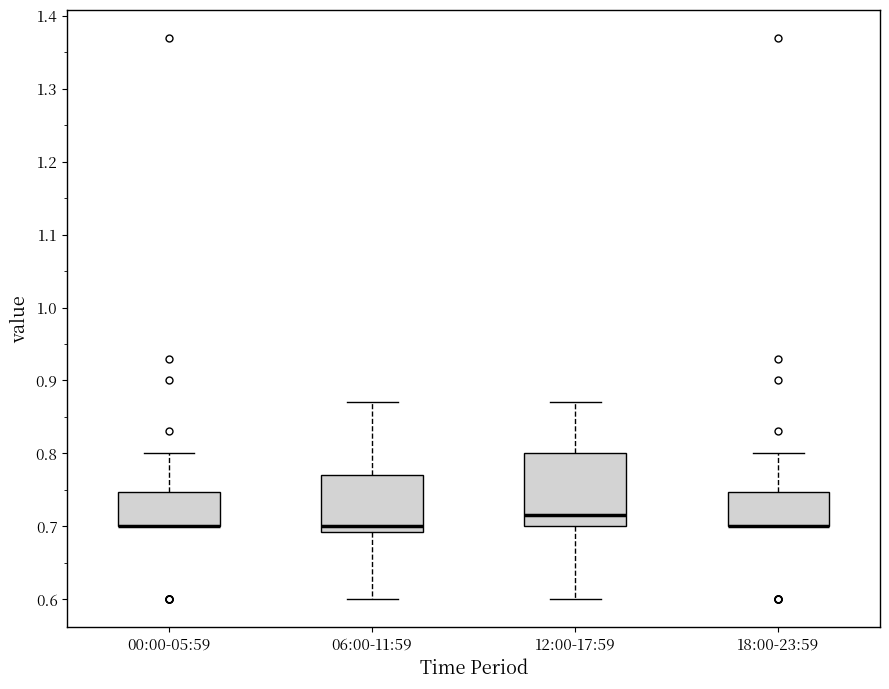

Where does the median line of the box for 06:00-11:59 sit on the y-axis? The values are not printed on the chart, so give them approximately, as read against the axis.

0.70